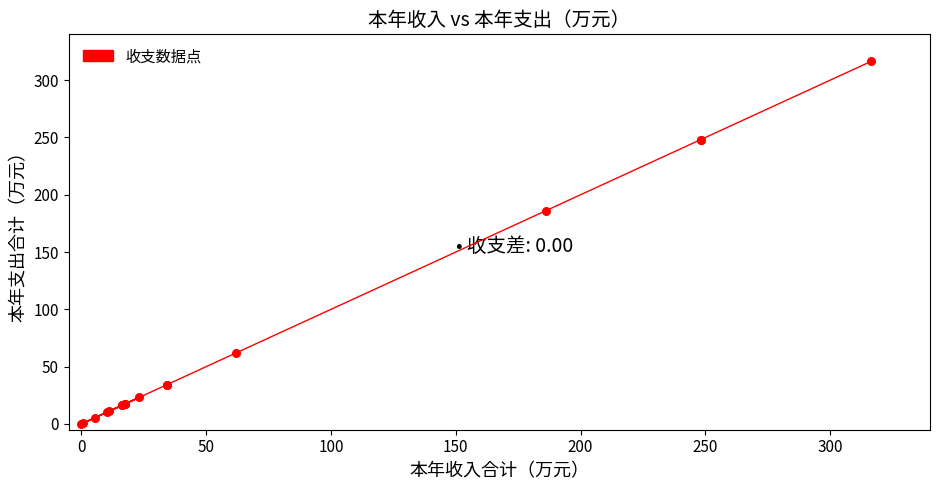

What Y value in the scatter plot is closest to 158?

186.2